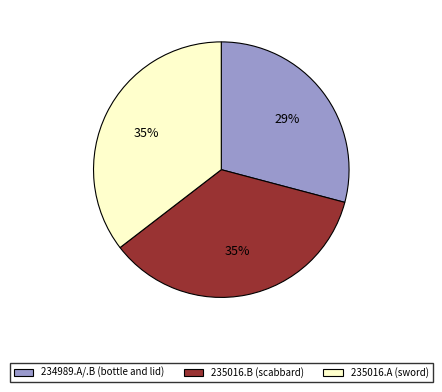

True or false: 235016.B (scabbard) accounts for 35% of the total.

True